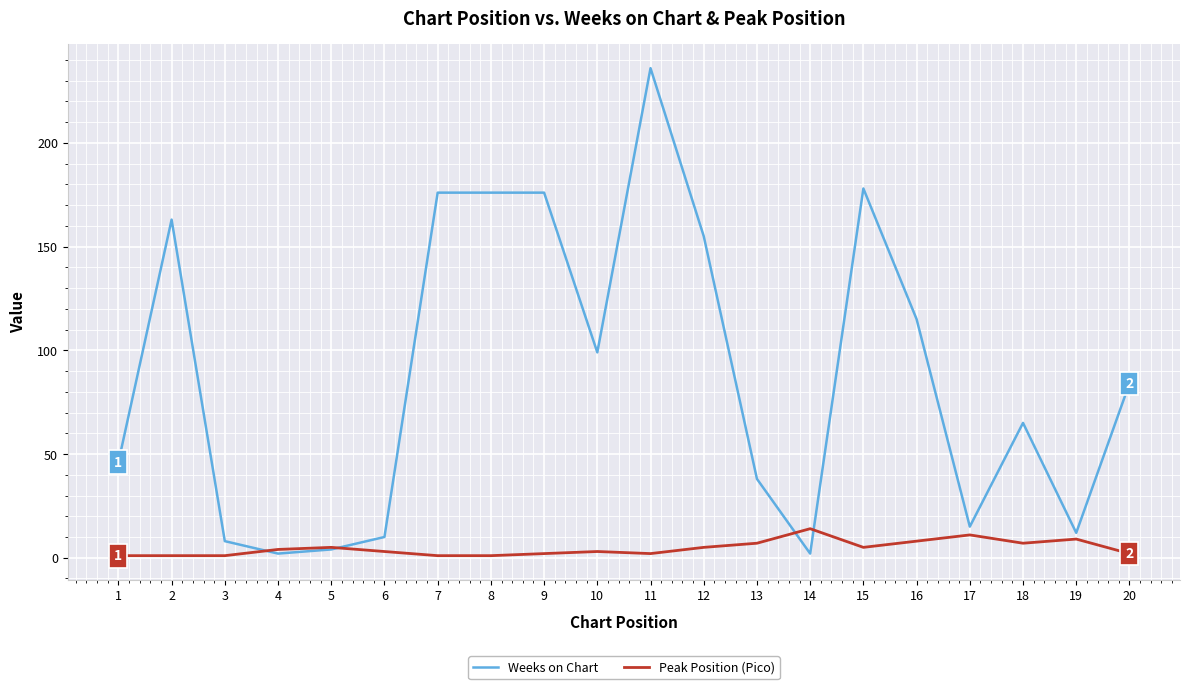

Which series ends up on top after the final intersection of Peak Position (Pico) and Weeks on Chart?

Weeks on Chart